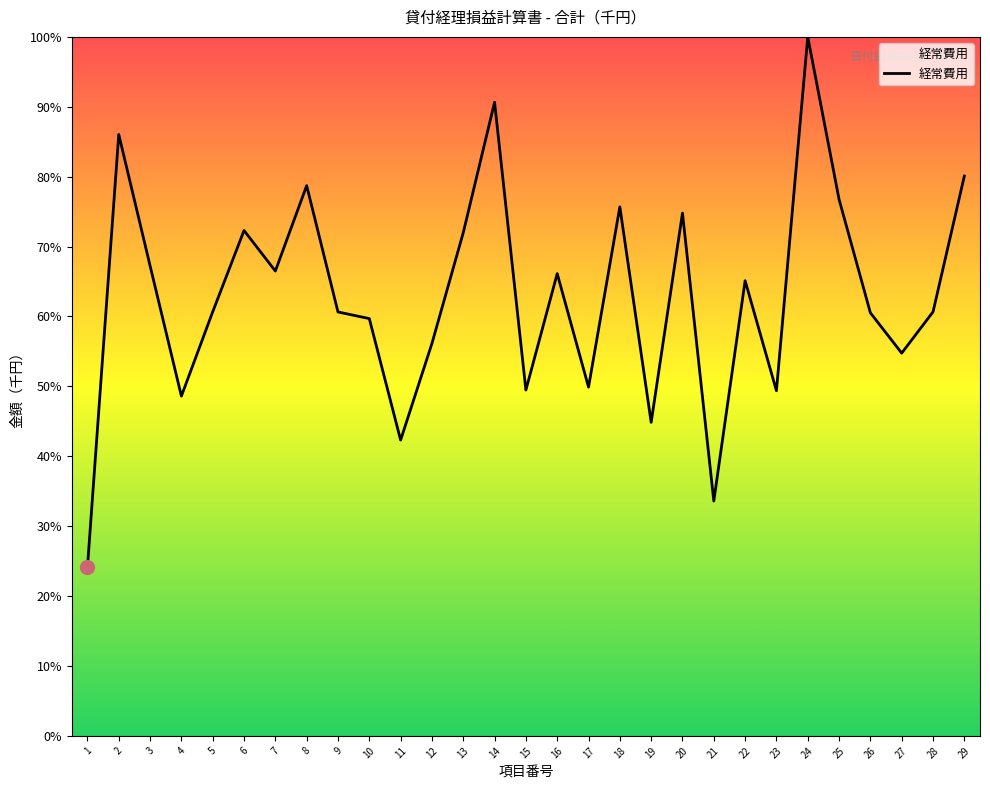

What is the ratio of the value at 18 to the value at 7?

1.1